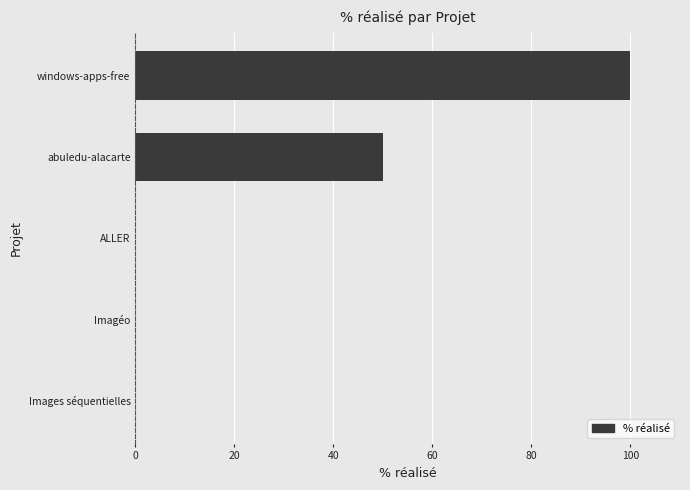

What is the sum of all values?

150